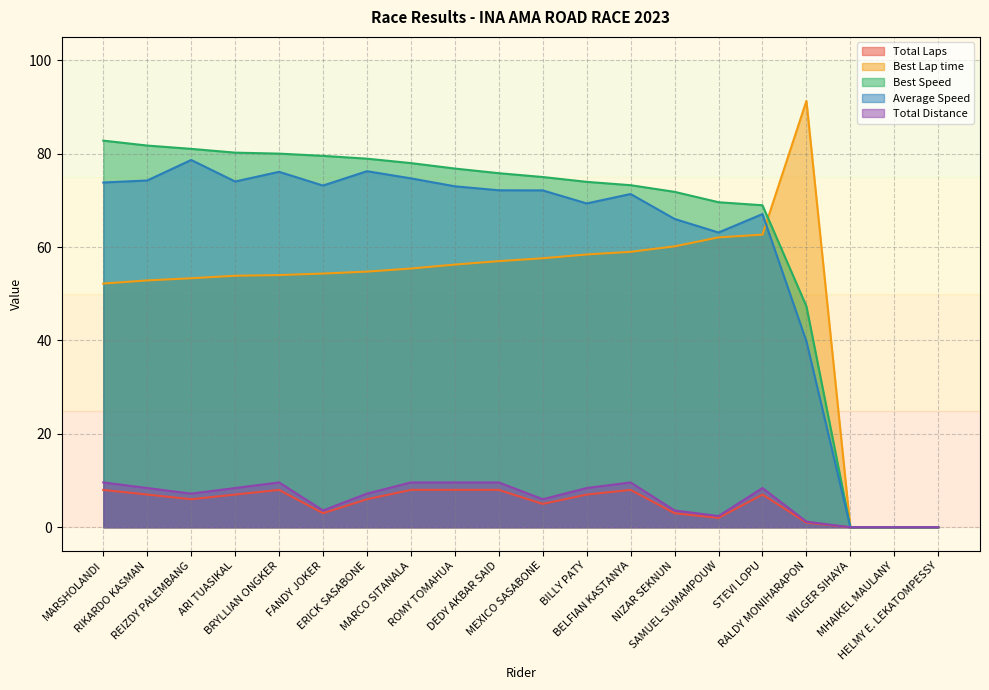

What is the label of the 19th point from the left?

MHAIKEL MAULANY